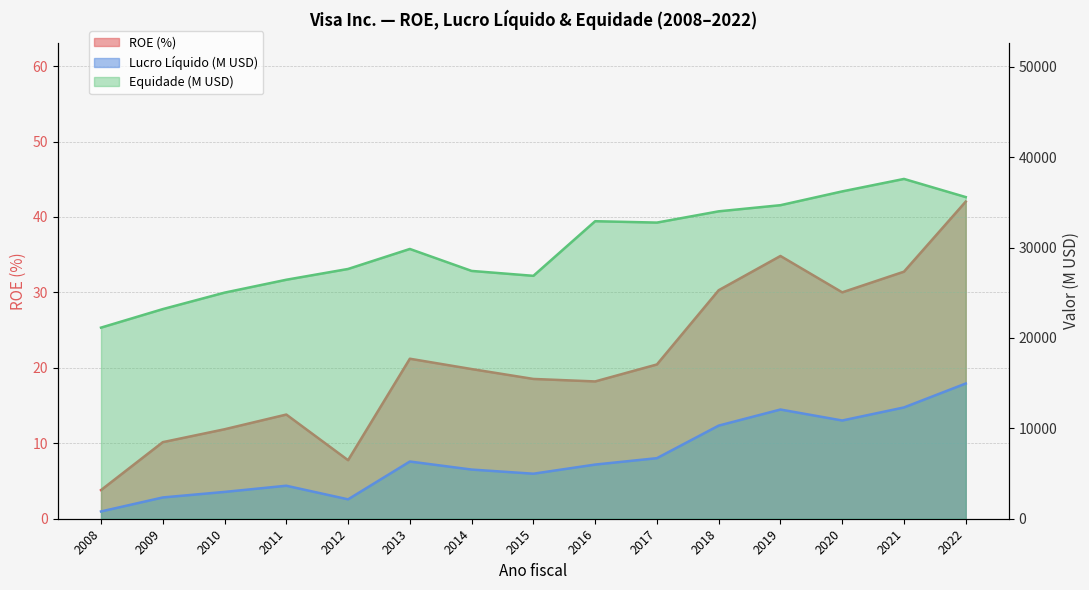

Which series has the widest spread of values?

Equidade (B)